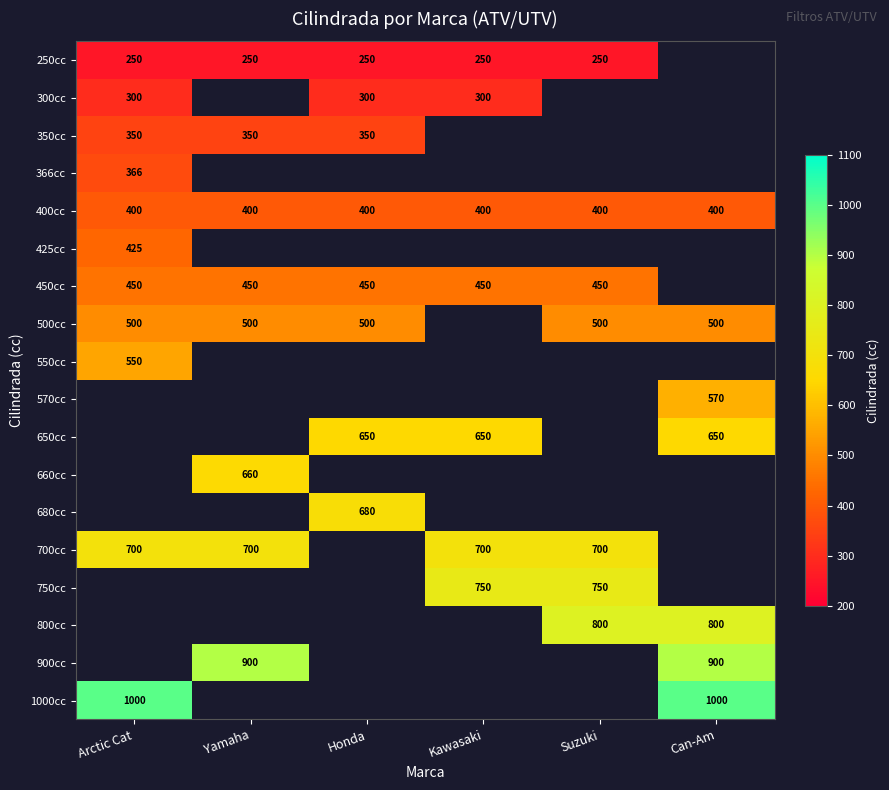

Between Honda and Suzuki, which is larger?

Honda